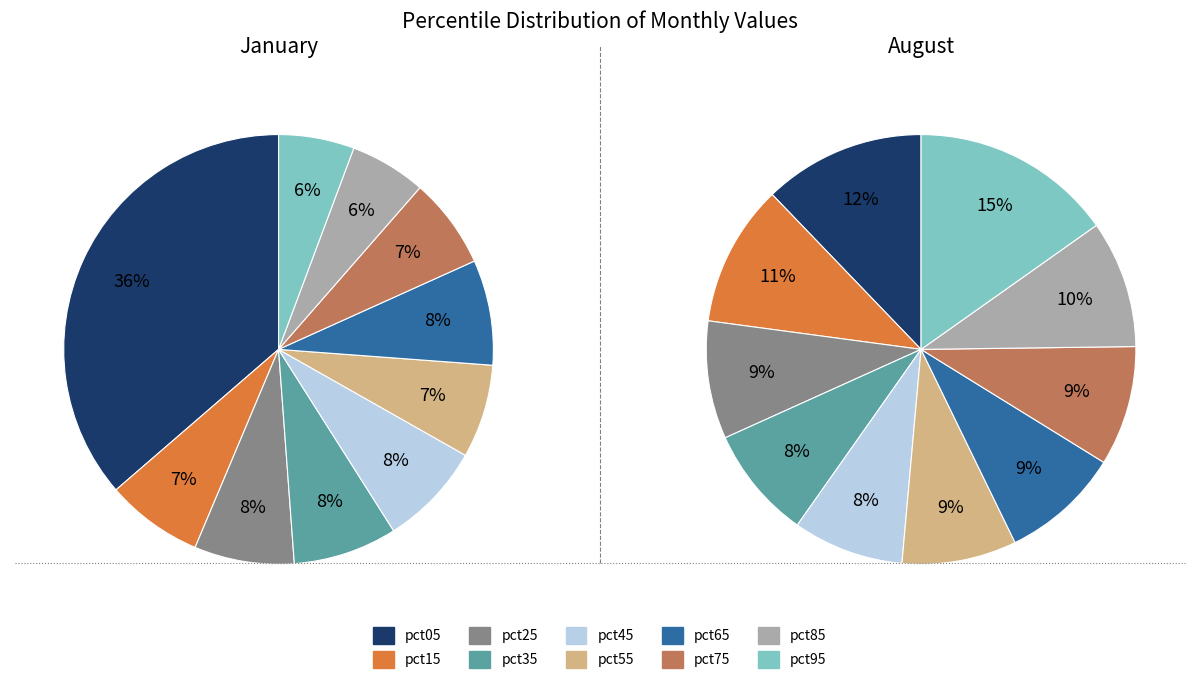

To the nearest percent, what is the combined percentage of 4 and 3?

16%